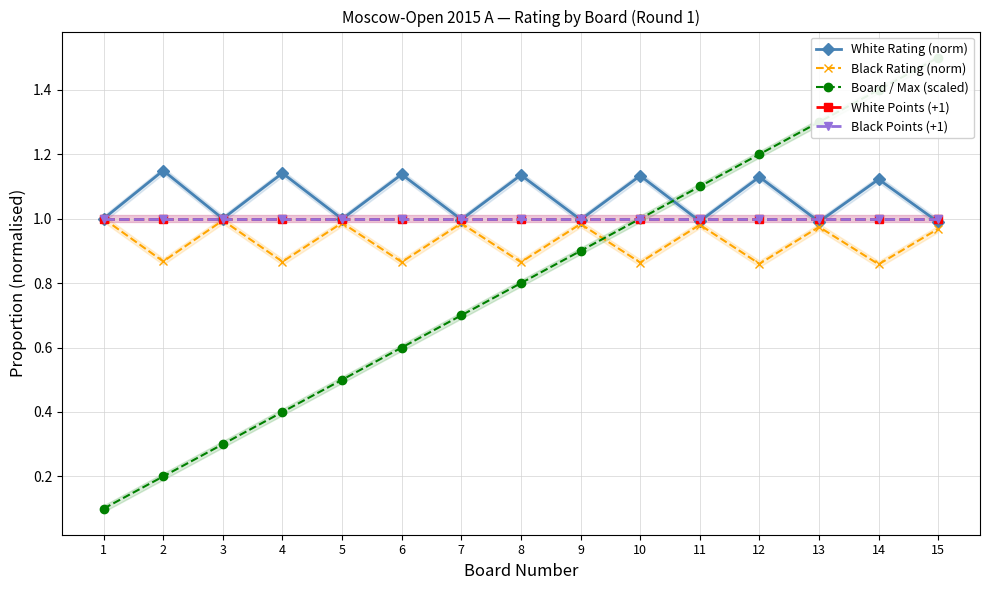

What is the value of the Black Rating (norm) point at the 3rd from the left?

1.0